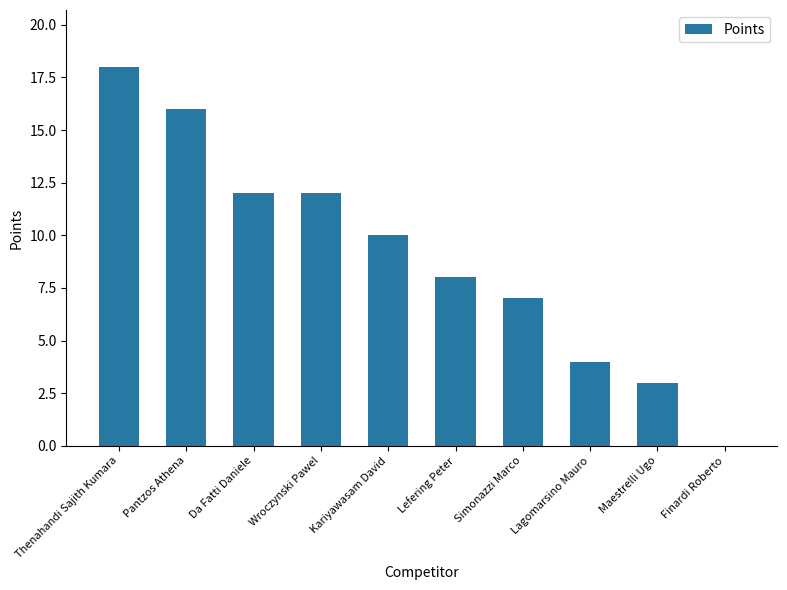

Is it true that the value at Maestrelli Ugo is 2?

False